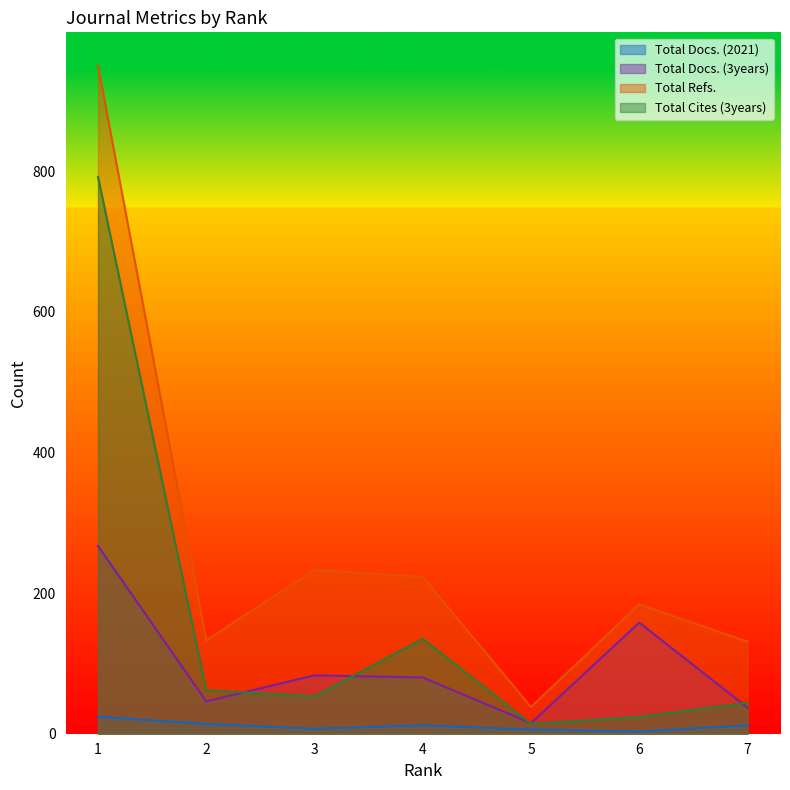

The value of Total Docs. (3years) at 4 is 80. True or false?

True